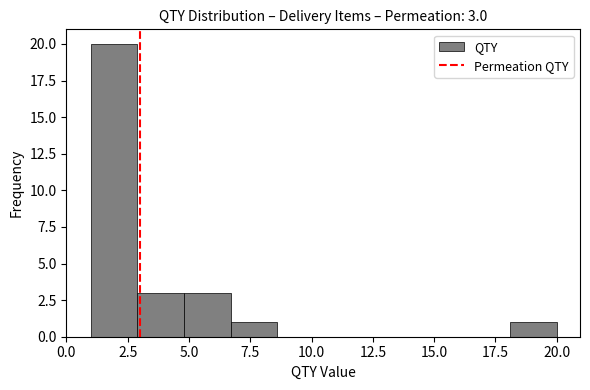

Around what value on the x-axis is the tallest bar? Give the approximate position of its centre, as read against the axis.

2.0